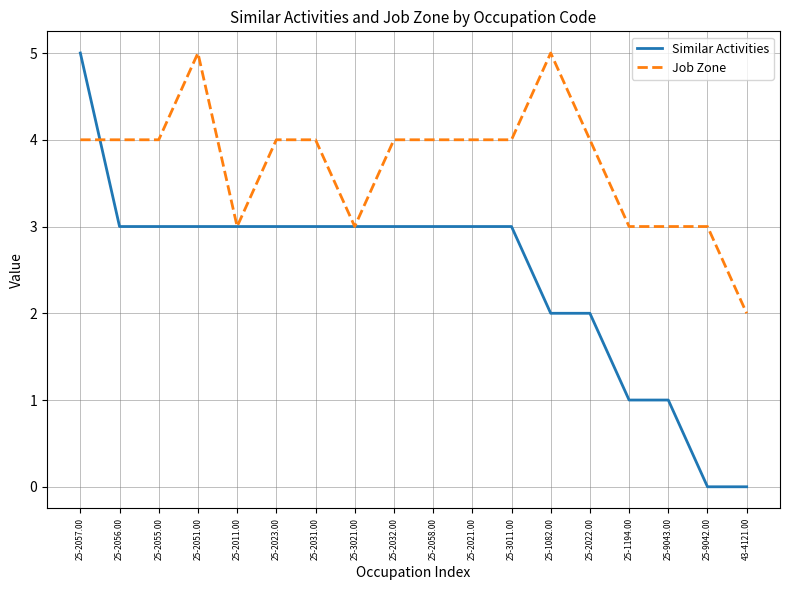

Is it true that Similar Activities equals 3 at 25-2056.00?

True